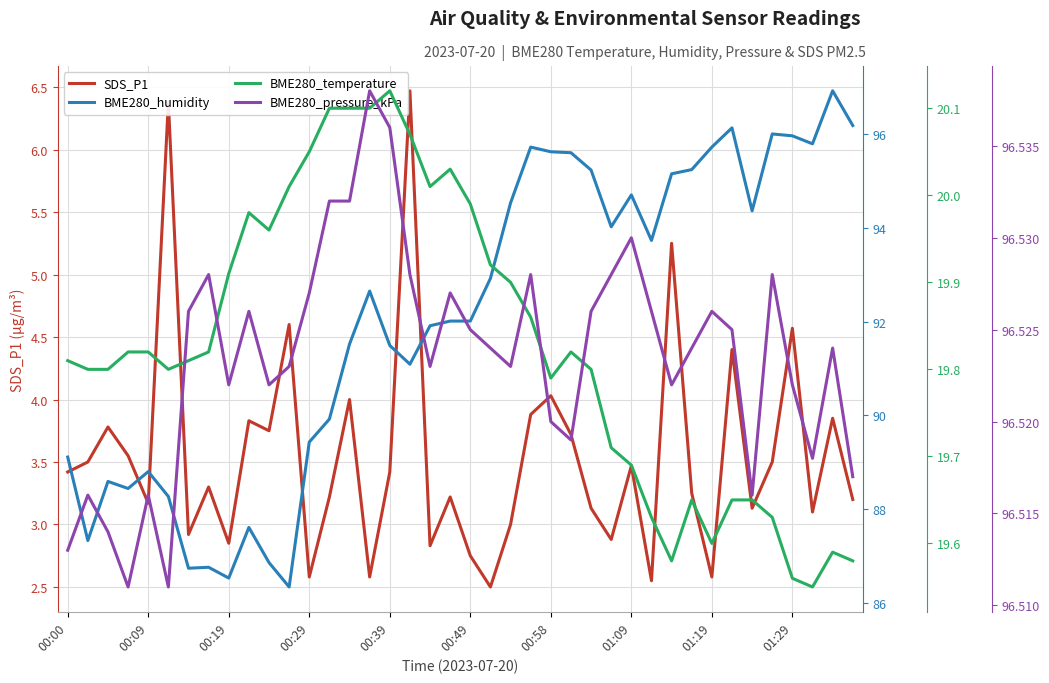

Rank the series at 14 from highest to lowest value.

BME280_pressure_kPa, BME280_humidity, BME280_temperature, SDS_P1